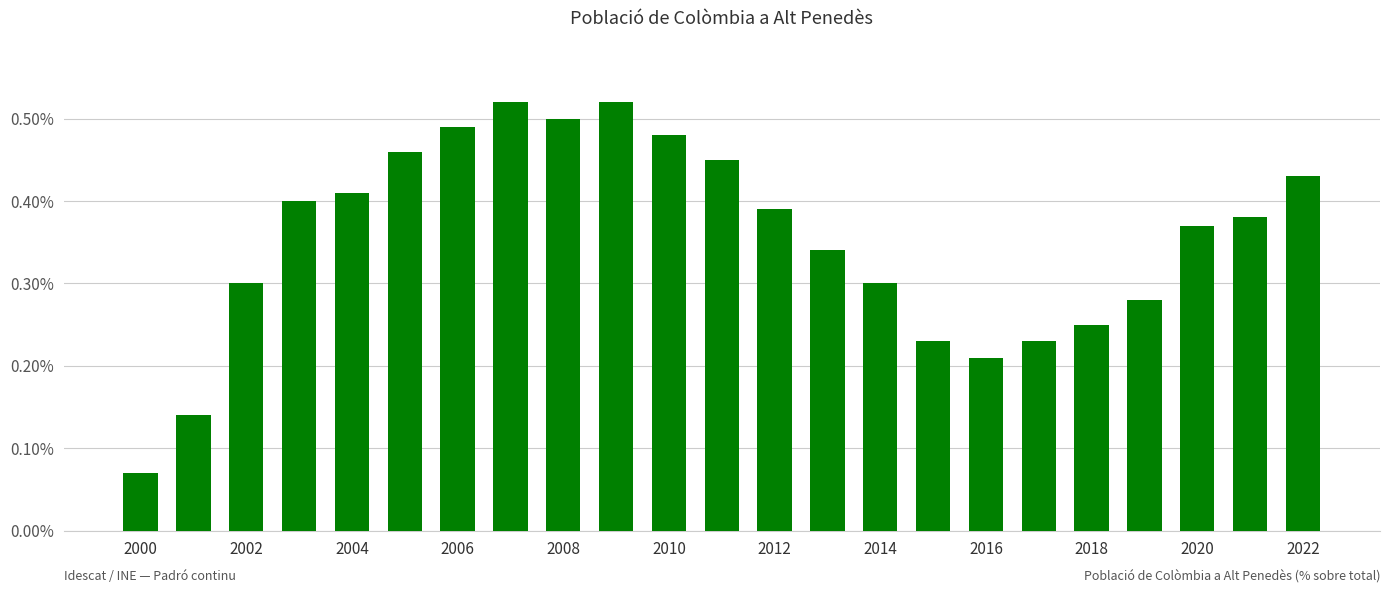

Count the number of categories in the chart.

23